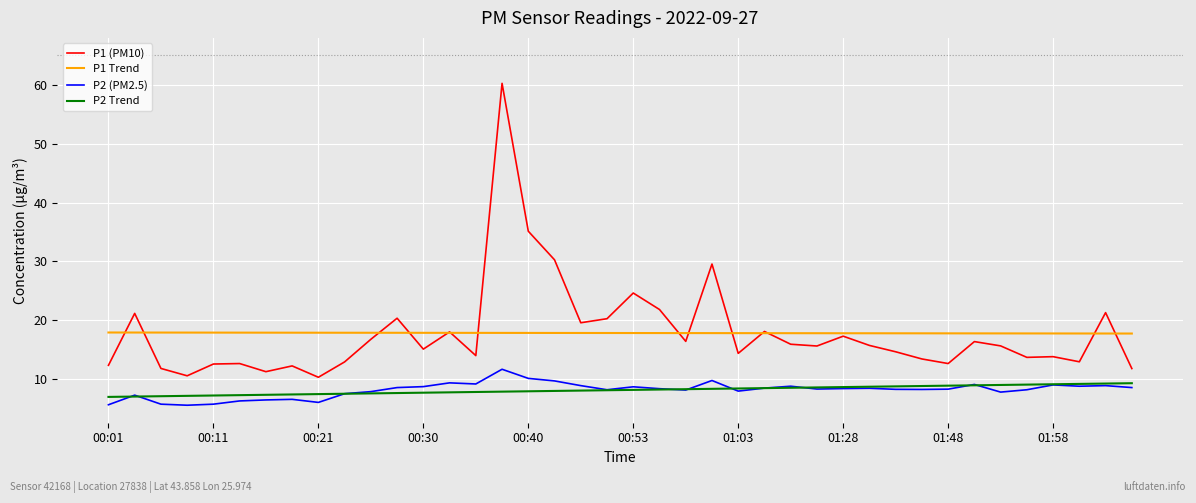

Which series has the largest range (max minus min)?

P1 (PM10)